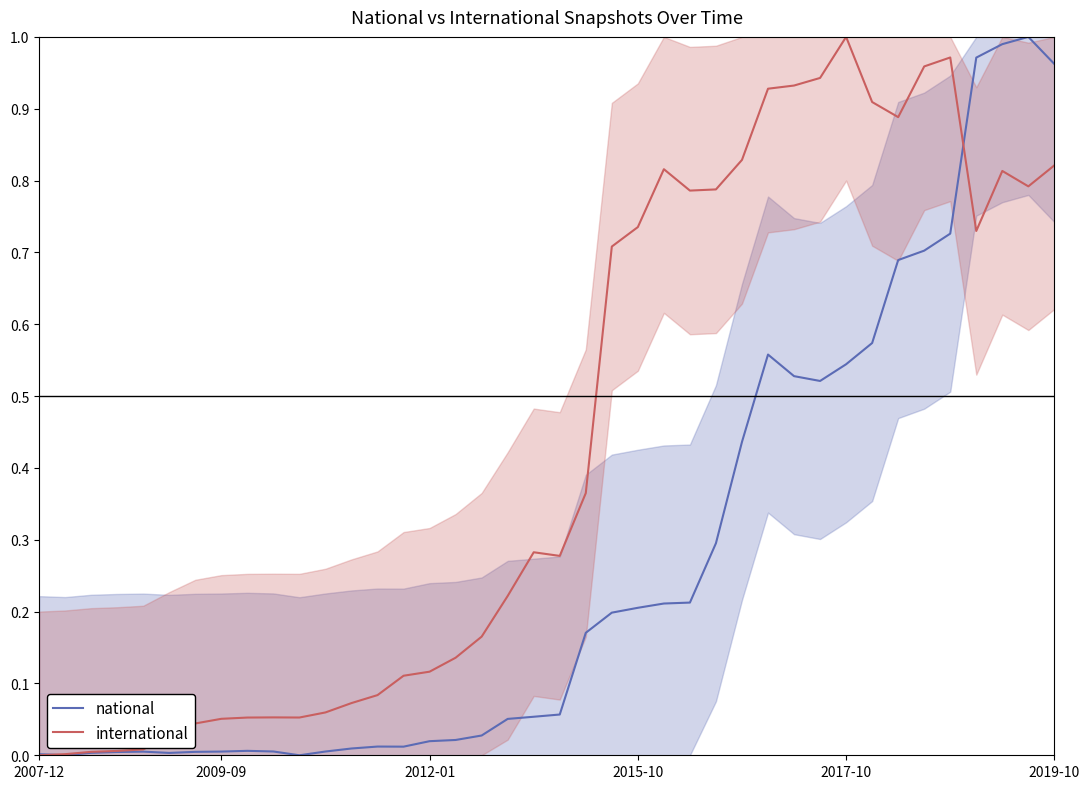

How many lines are shown in the chart?

2